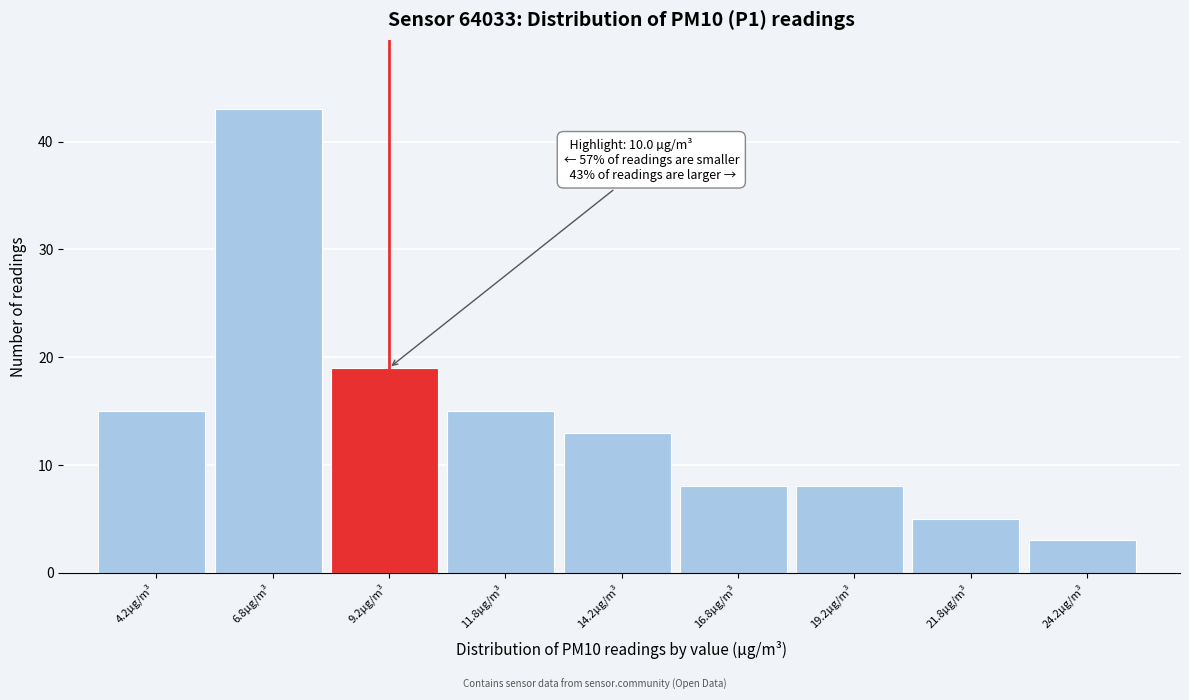

Over which range of the x-axis is the bar tallest?

5.5 to 8.0